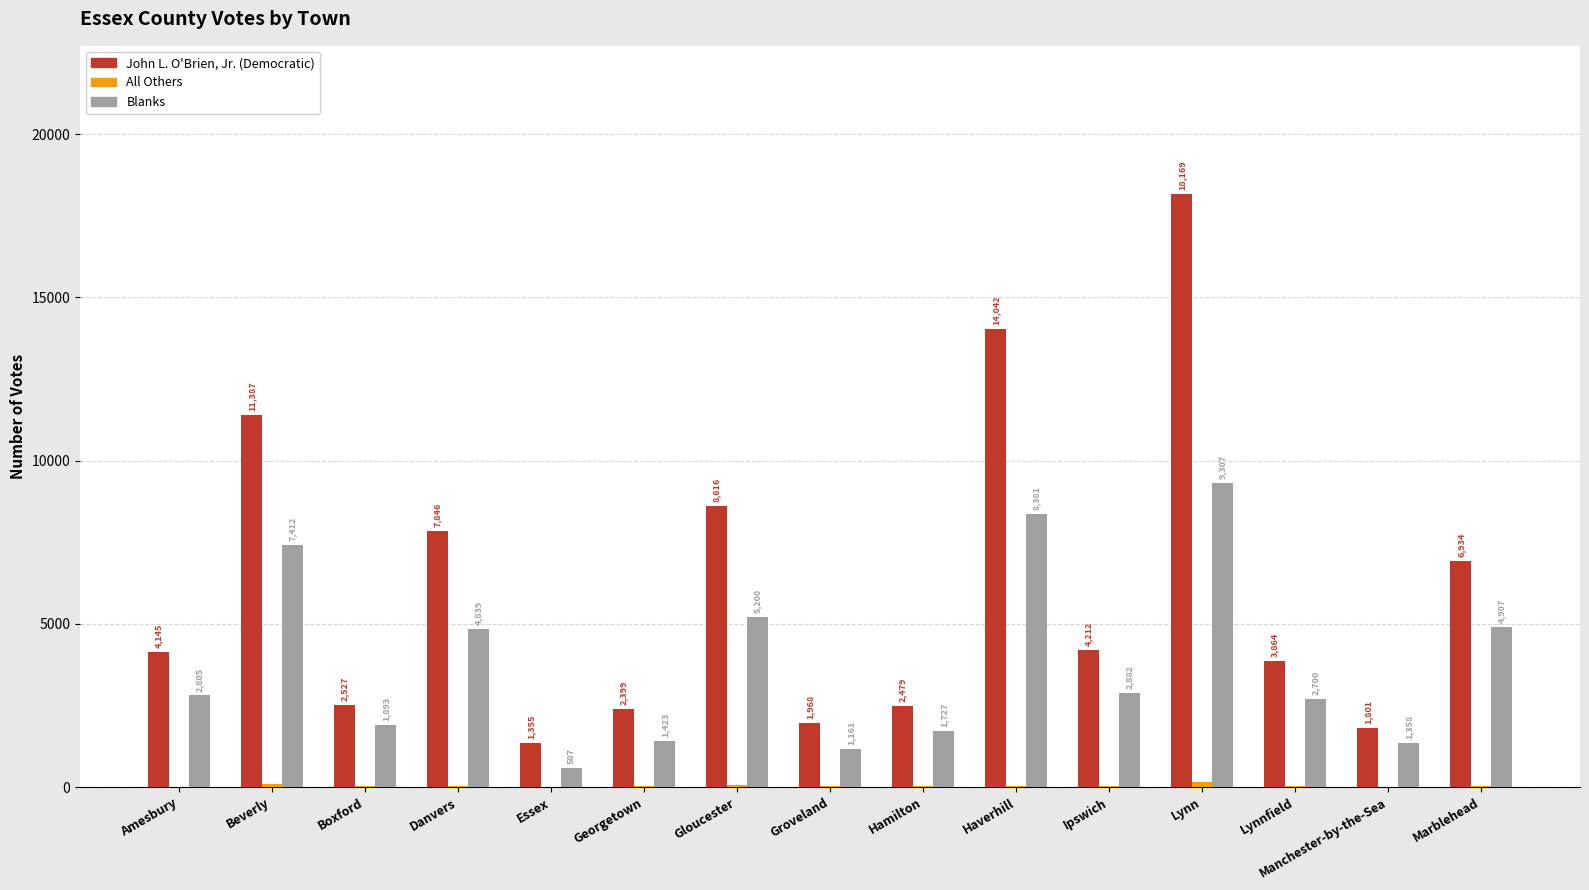

Which category has the highest value across all series?

Lynn